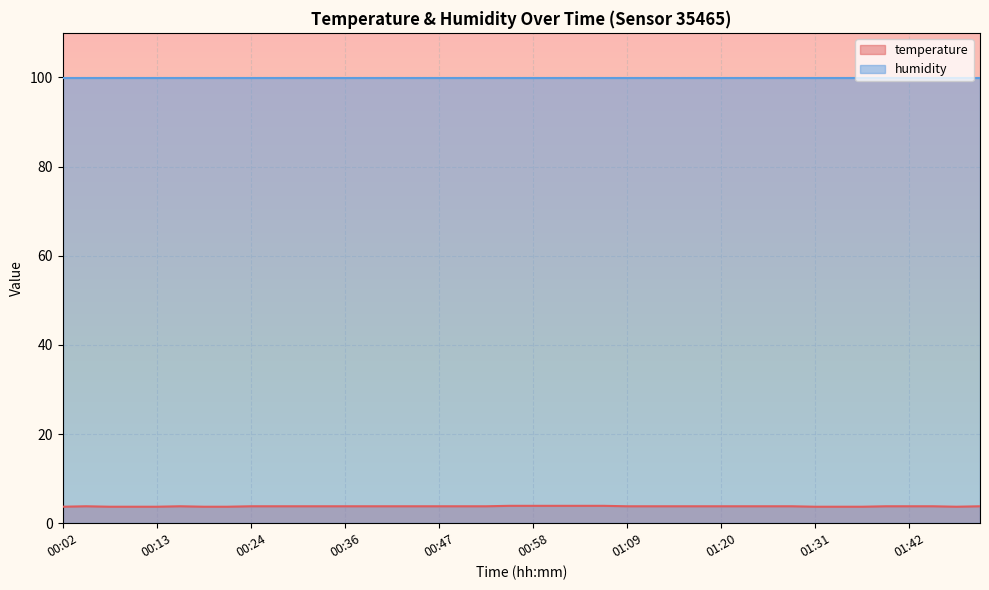

How many values are between 3 and 4?

40